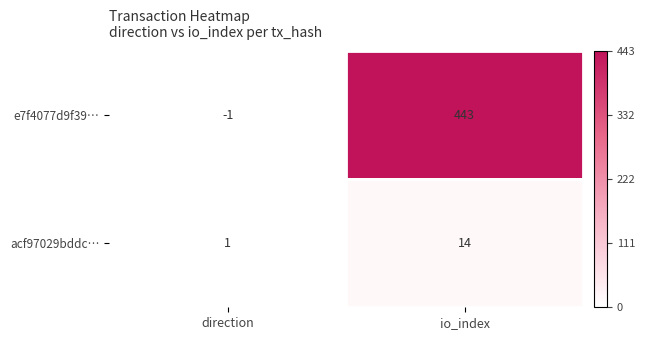

At which label does e7f4077d9f39… reach its peak?

io_index